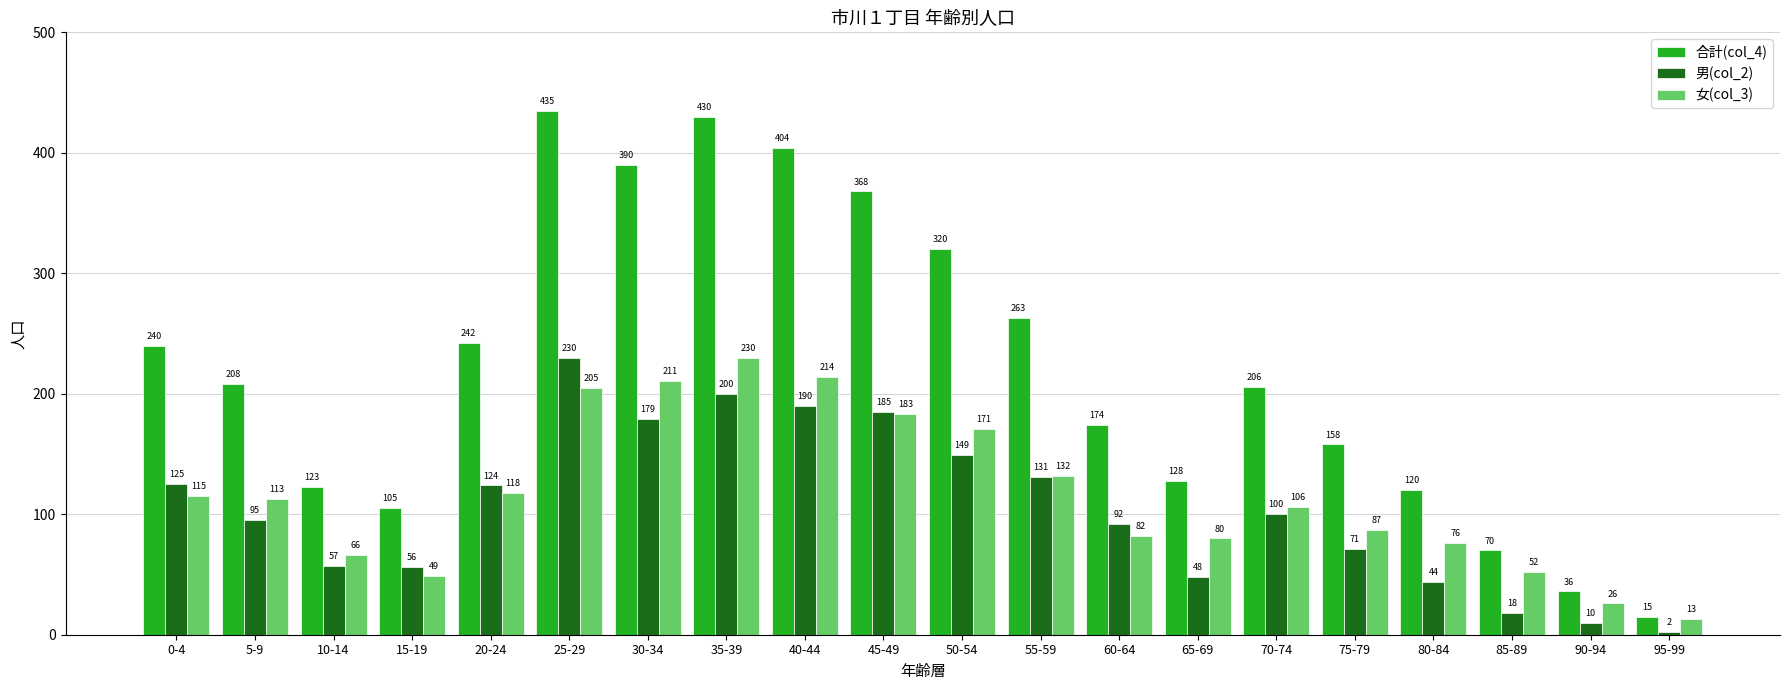

What is the total value across all series at 10-14?

246